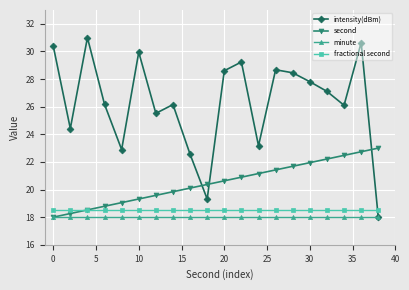

What is the greatest value displayed?

31.0